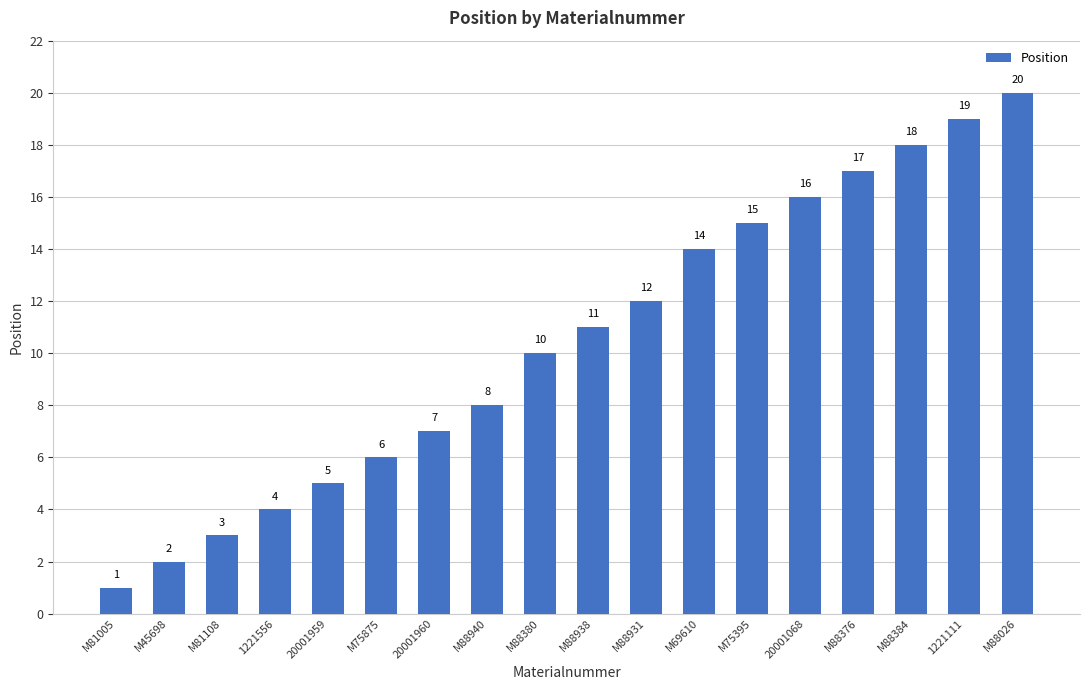

What is the greatest value displayed?

20